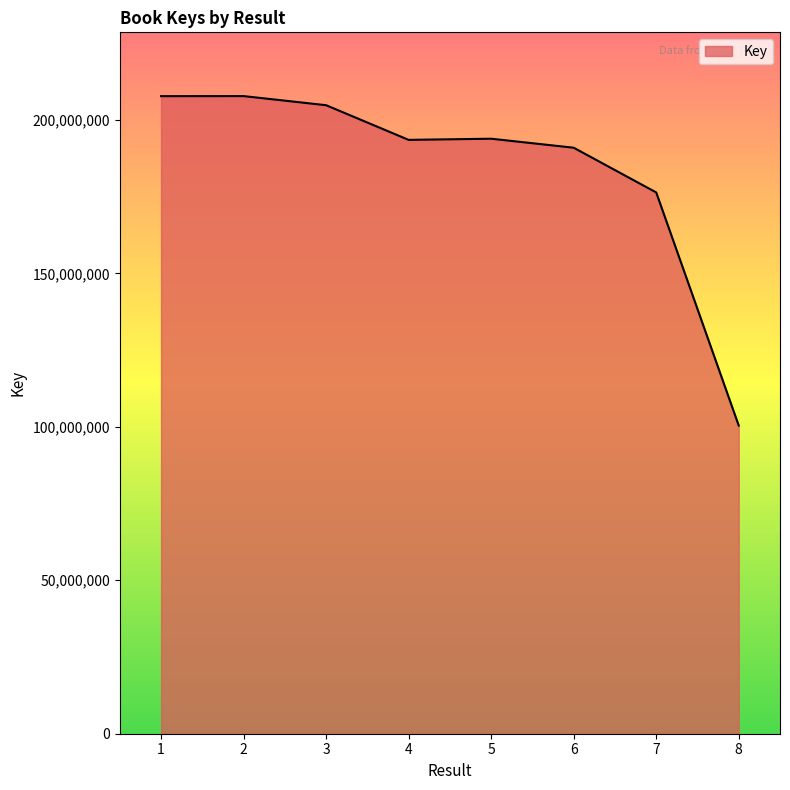

Count the number of data series in this chart.

1